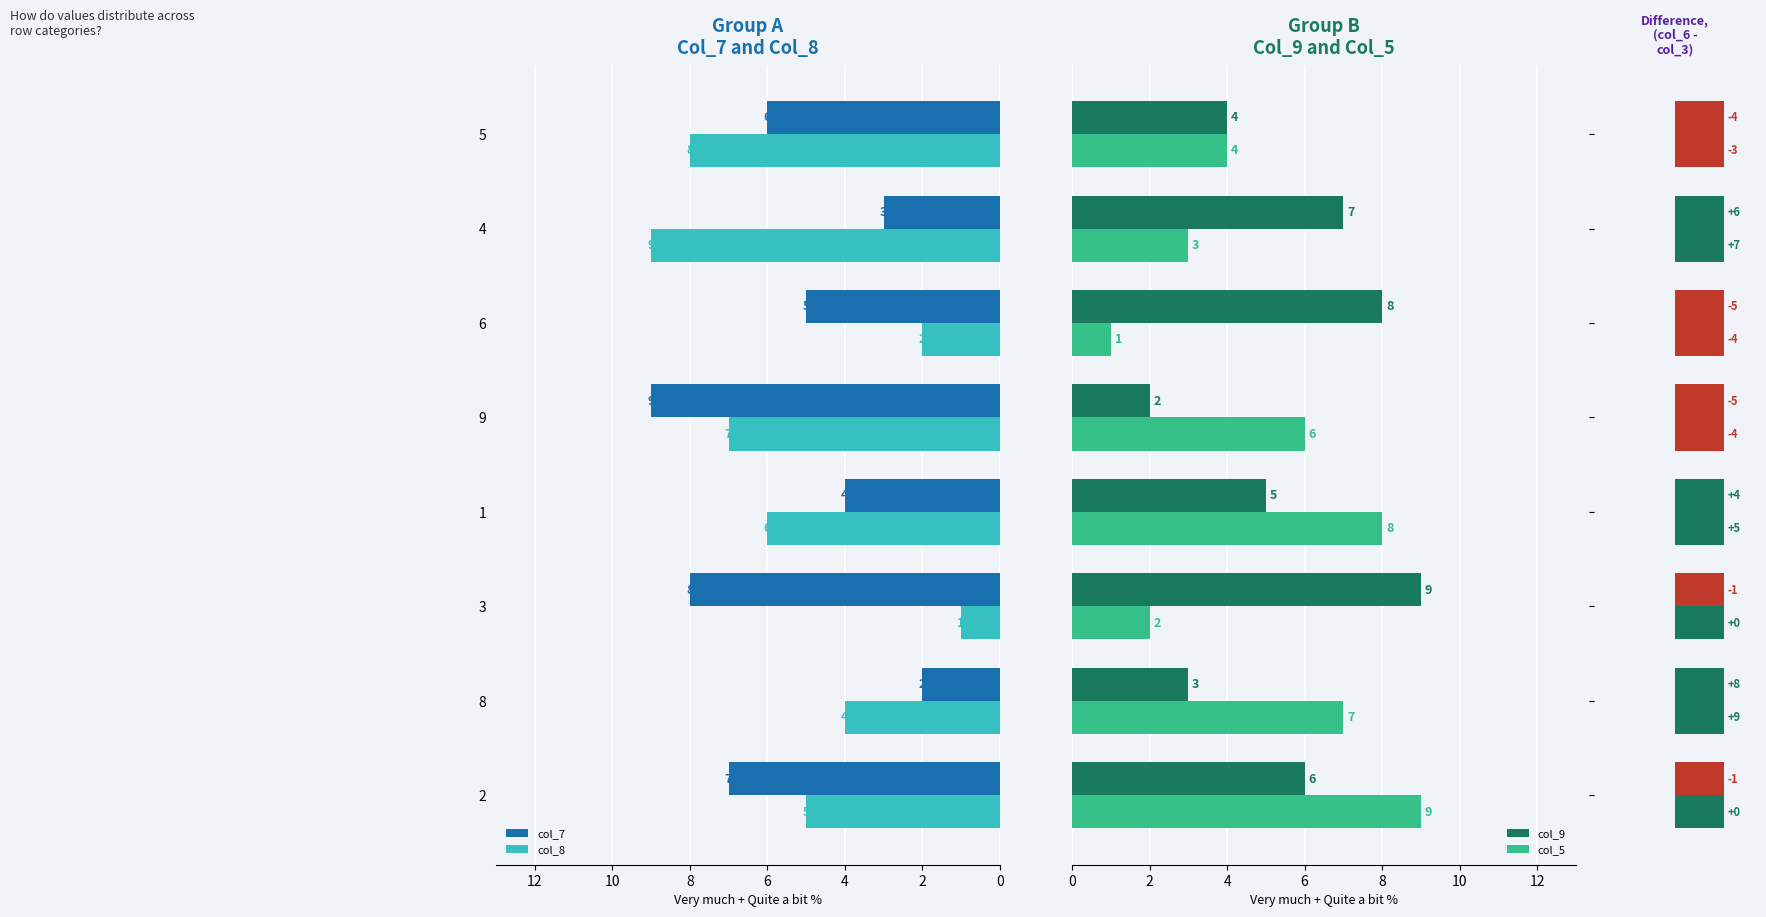

How many data points in col_9 are above 6?

3